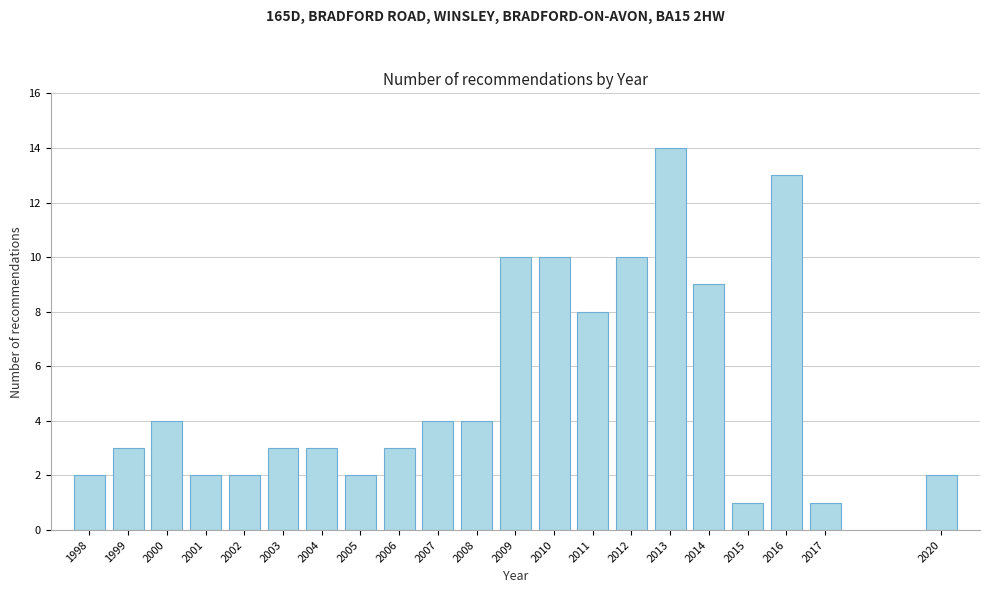

Reading left to right, transcribe all the data shown in this chart.

2	3	4	2	2	3	3	2	3	4	4	10	10	8	10	14	9	1	13	1	2